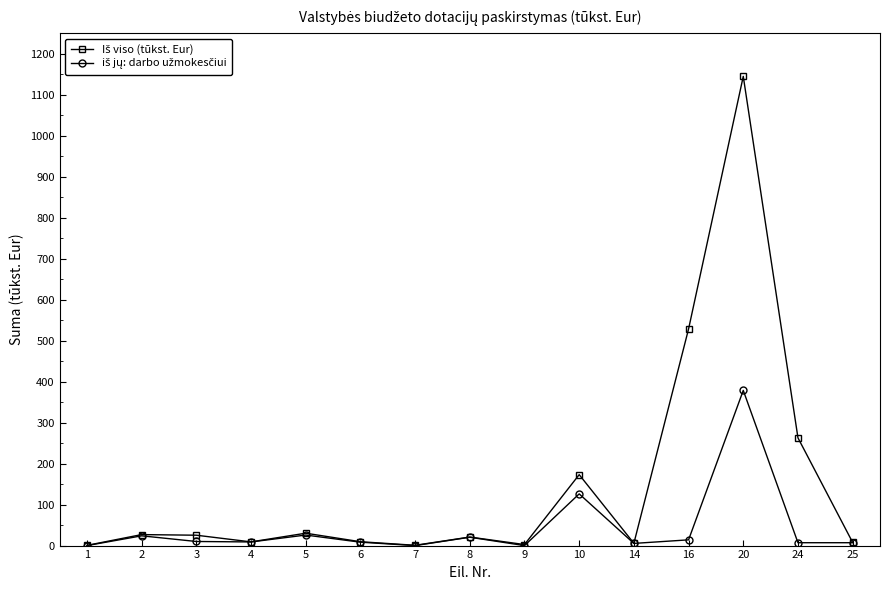

What is the greatest value displayed?

1144.5